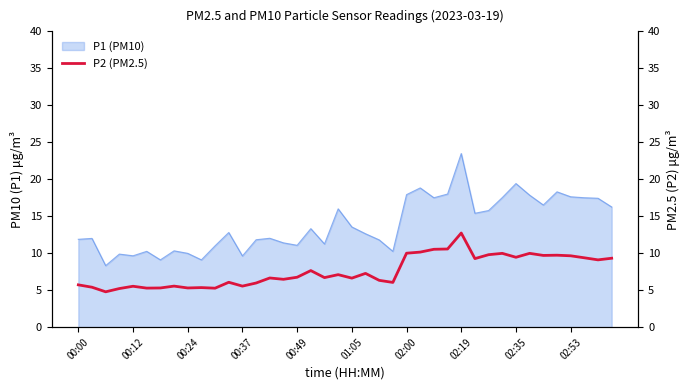

The value of P1 (PM10) at 02:53 is 17.6. True or false?

True